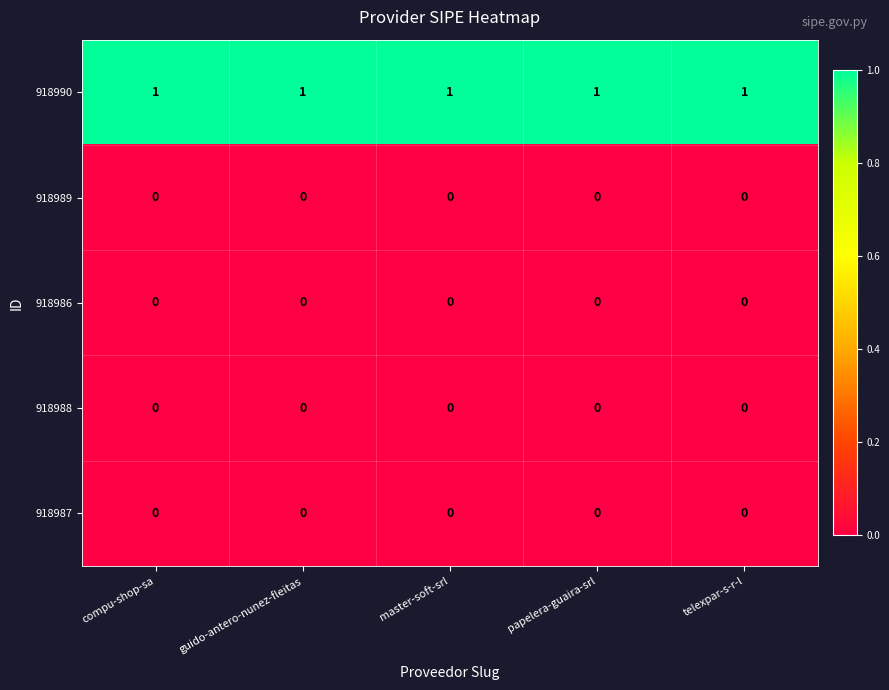

Is it true that 918987 equals 0 at papelera-guaira-srl?

True